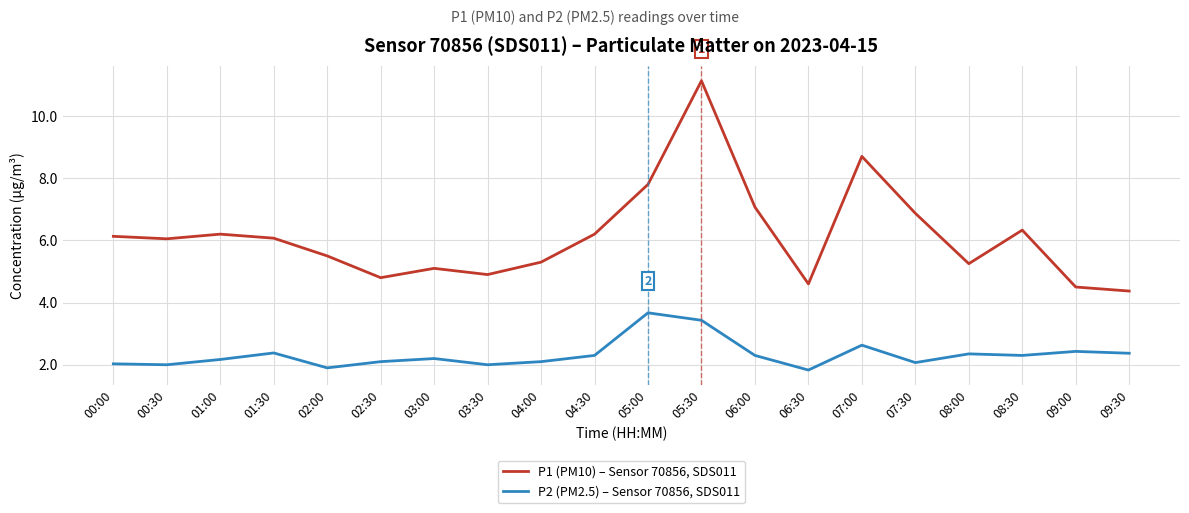

What position from the right is 06:00?

8